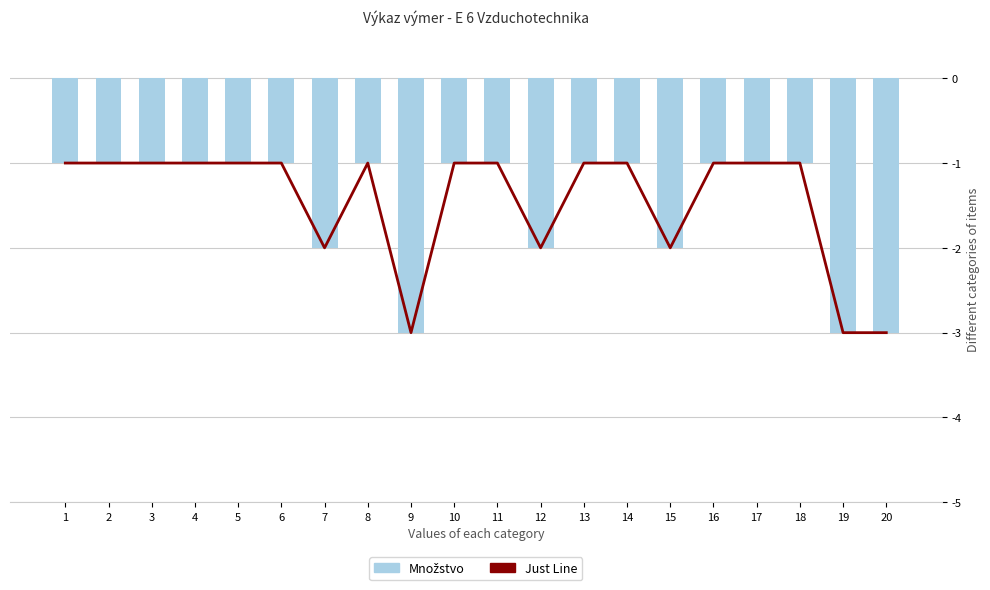

Which category has the highest value across all series?

1